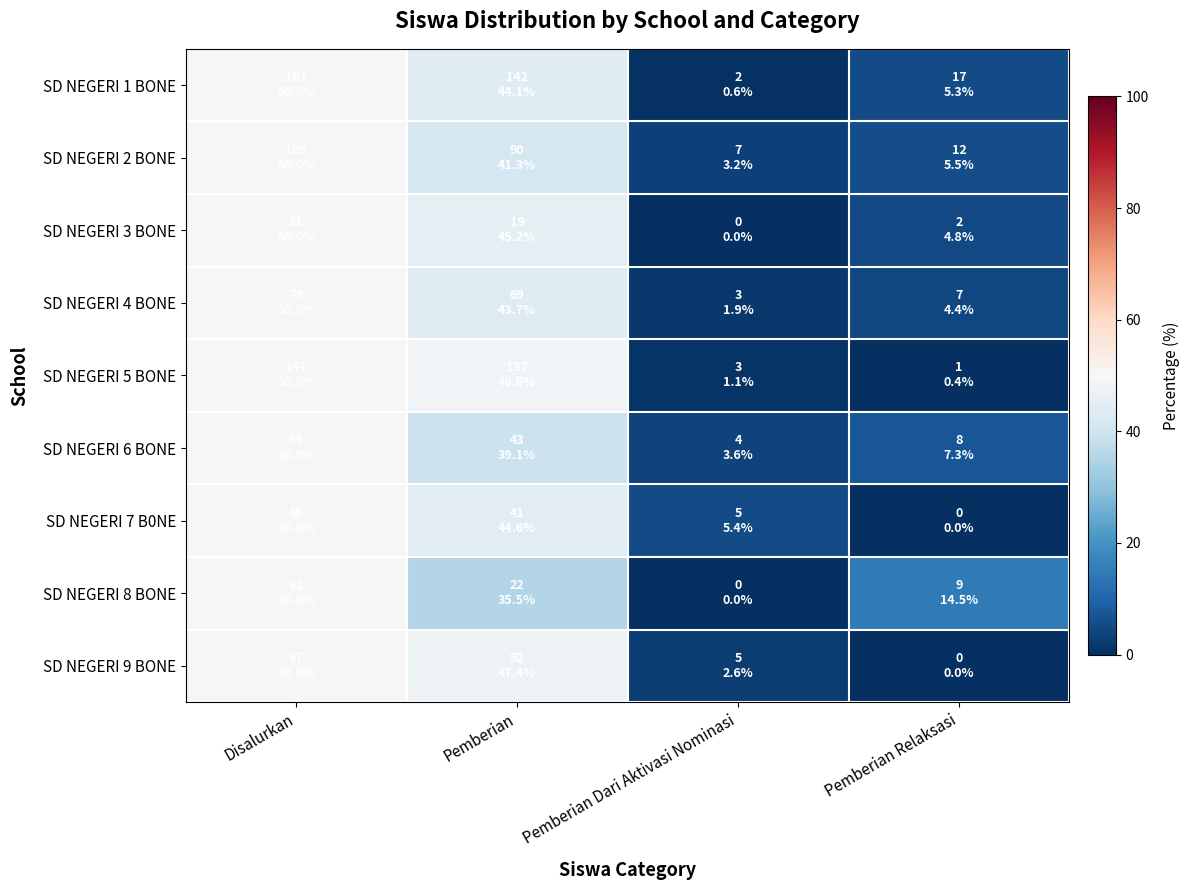

Rank the series at Pemberian from highest to lowest value.

SD NEGERI 5 BONE, SD NEGERI 9 BONE, SD NEGERI 3 BONE, SD NEGERI 7 B0NE, SD NEGERI 1 BONE, SD NEGERI 4 BONE, SD NEGERI 2 BONE, SD NEGERI 6 BONE, SD NEGERI 8 BONE